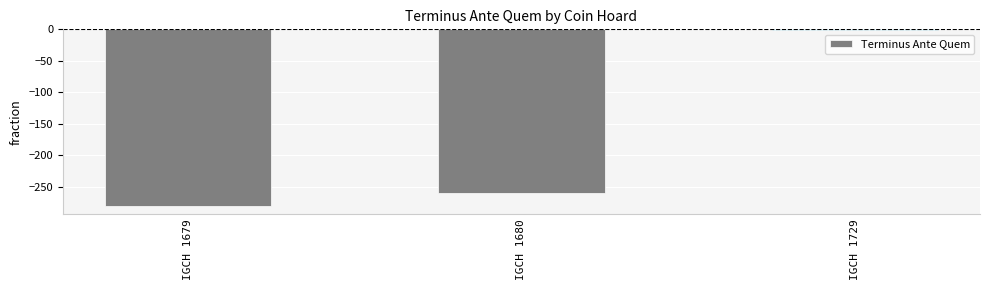

How many bars are there in total?

3